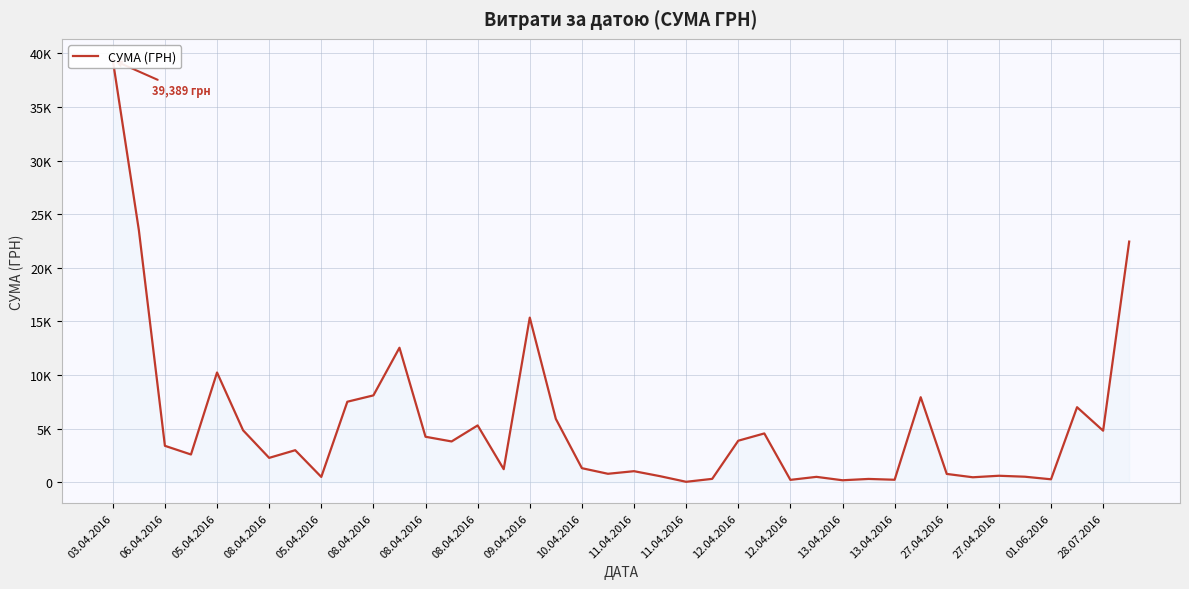

Is this an area chart (filled region under the line)?

No